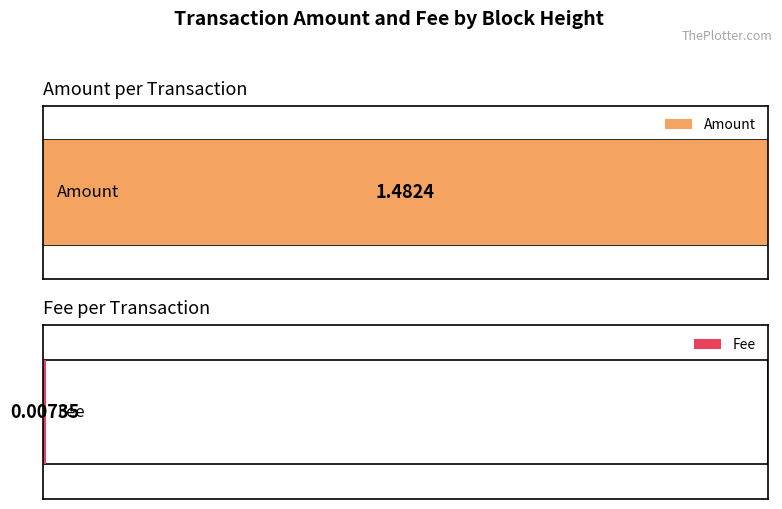

Which series has the largest range (max minus min)?

Amount